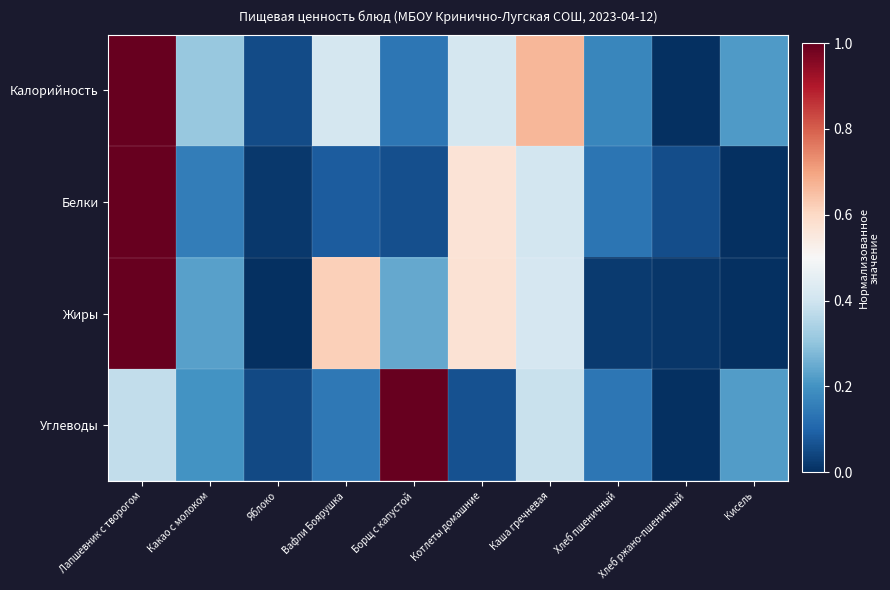

What is the difference between the highest and lowest values at Кисель?

0.2